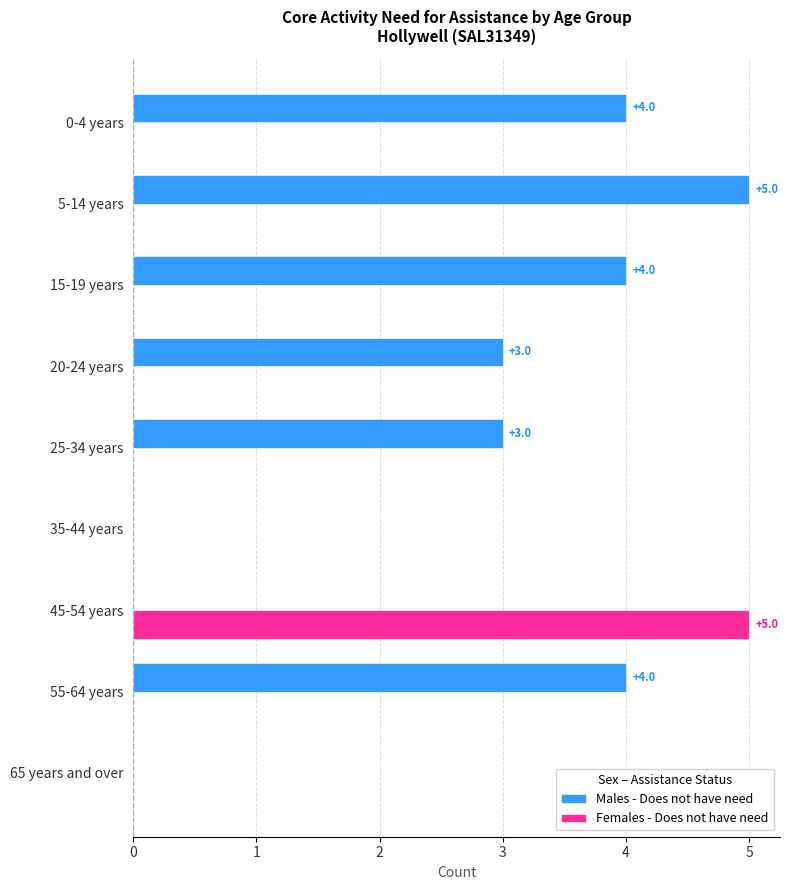

At which label does Females - Does not have need reach its peak?

45-54 years